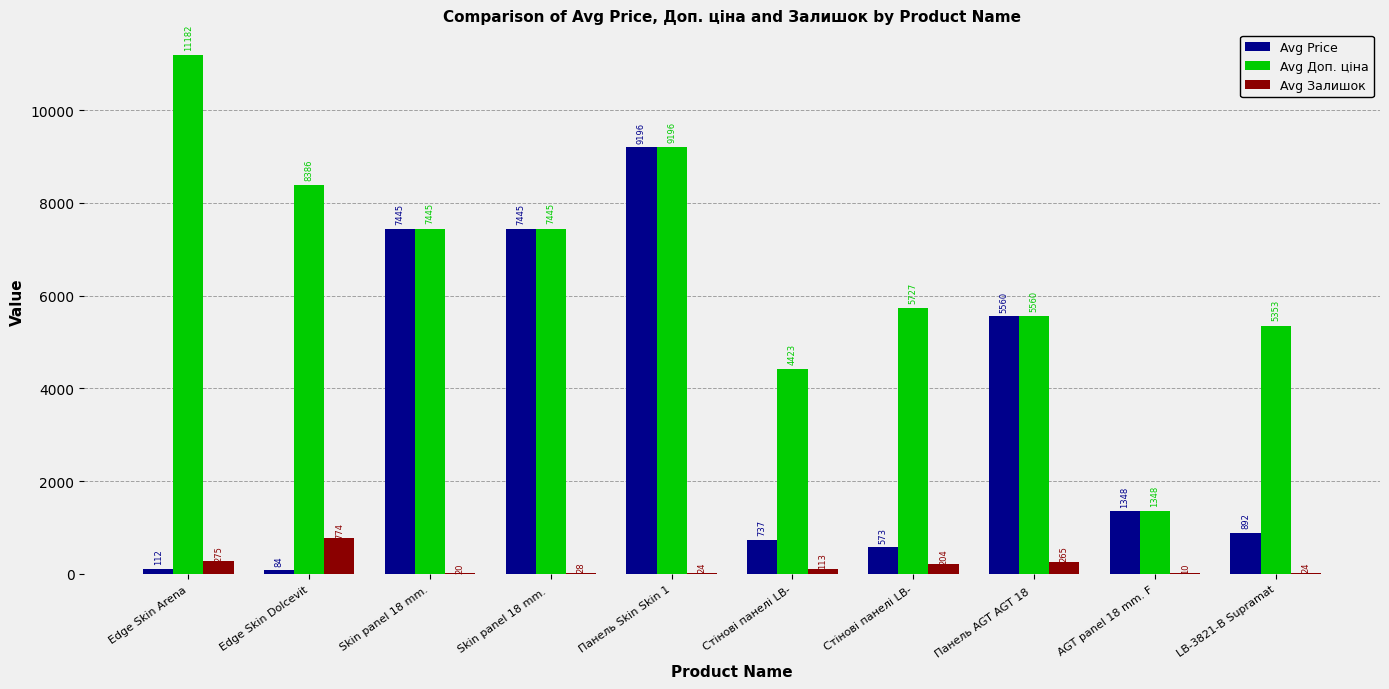

How many groups of bars are there?

10